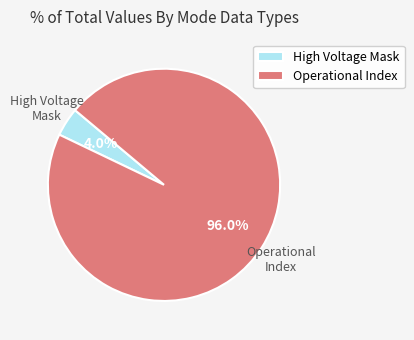

What percentage do Operational Index and High Voltage Mask together represent?

100.0%